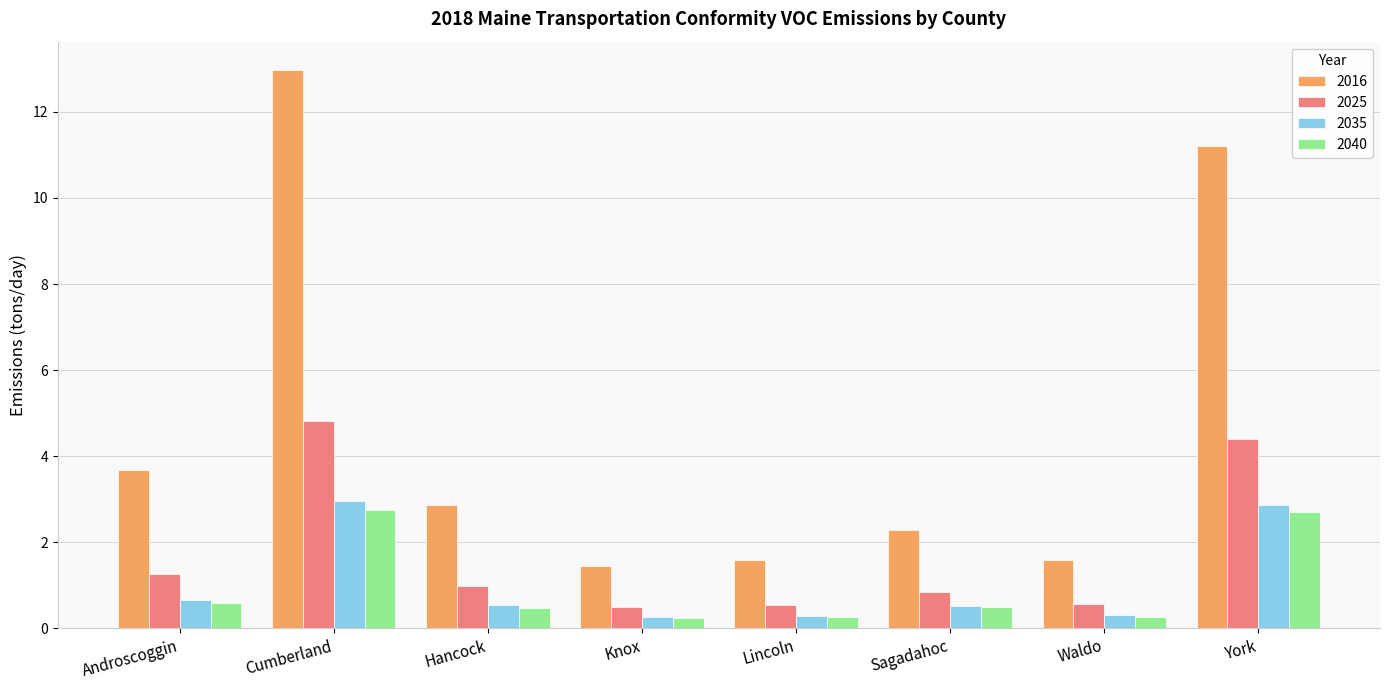

What is the difference between the second highest and minimum values in the 2025 series?

3.9